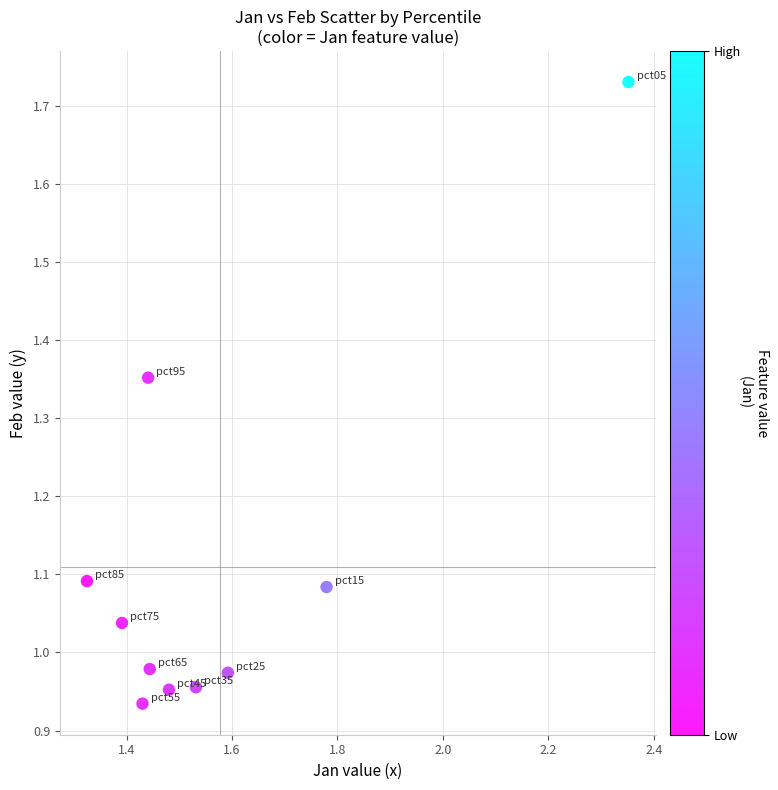

What is the average X value?

1.6